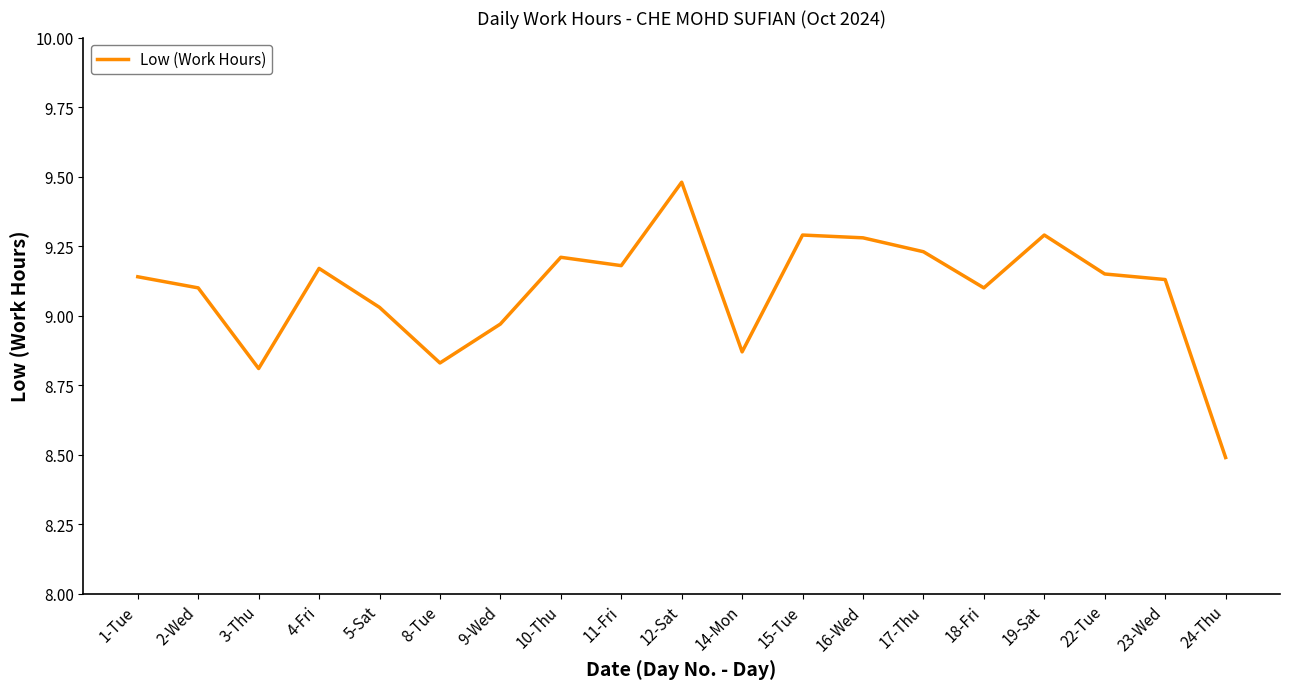

What is the change in value from 23-Wed to 24-Thu?

-0.6